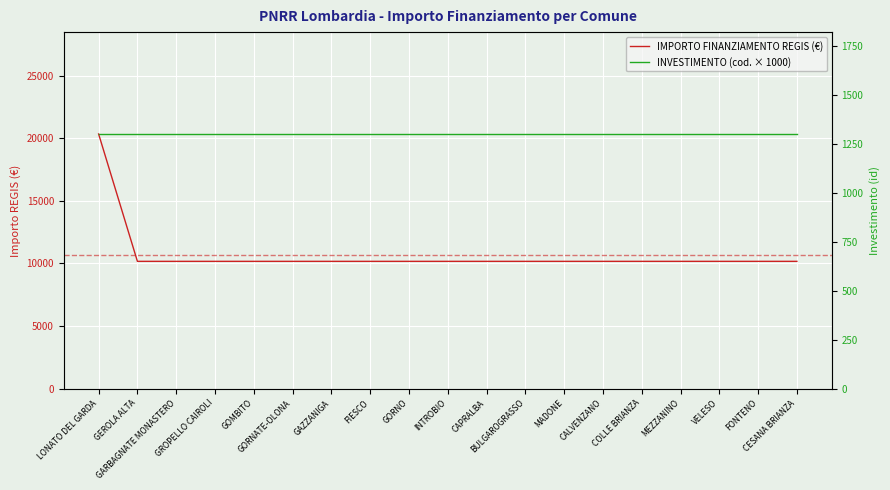

What position from the right is CAPRALBA?

9